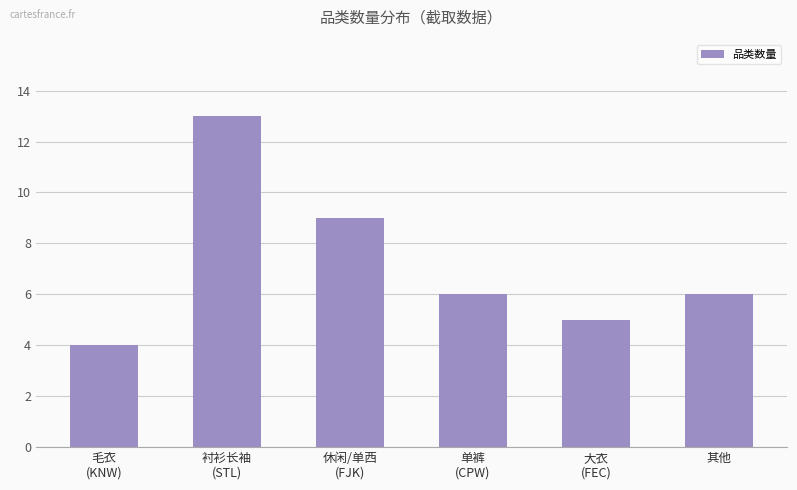

At which category does the chart reach its peak across all series?

衬衫长袖
(STL)